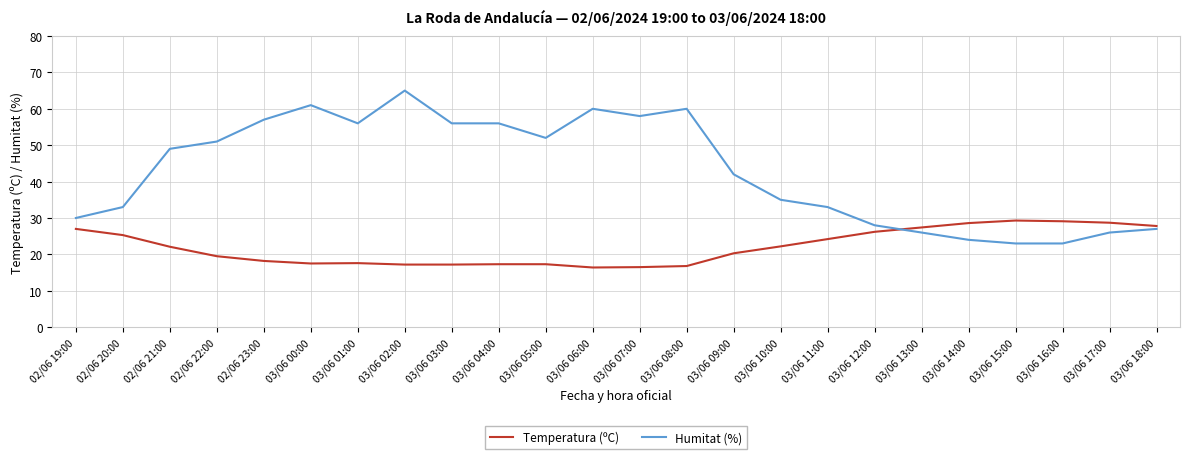

Which series changed the most between 02/06 23:00 and 03/06 11:00?

Humitat (%)